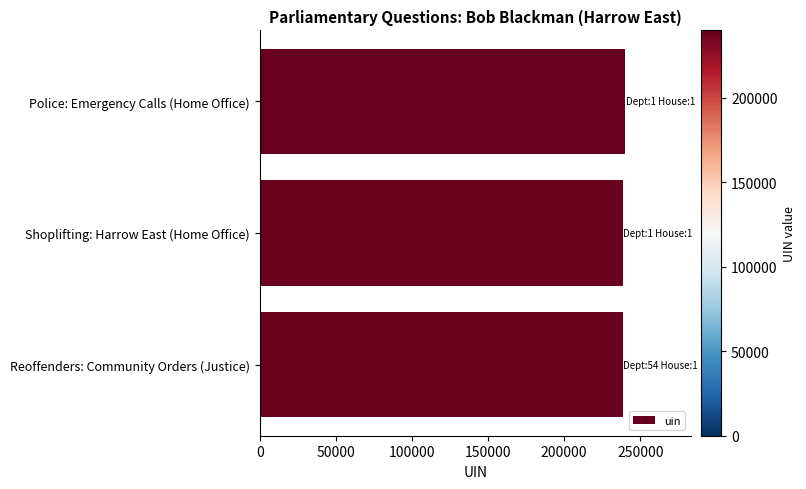

What is the label of the 1st bar from the top?

Police: Emergency Calls (Home Office)